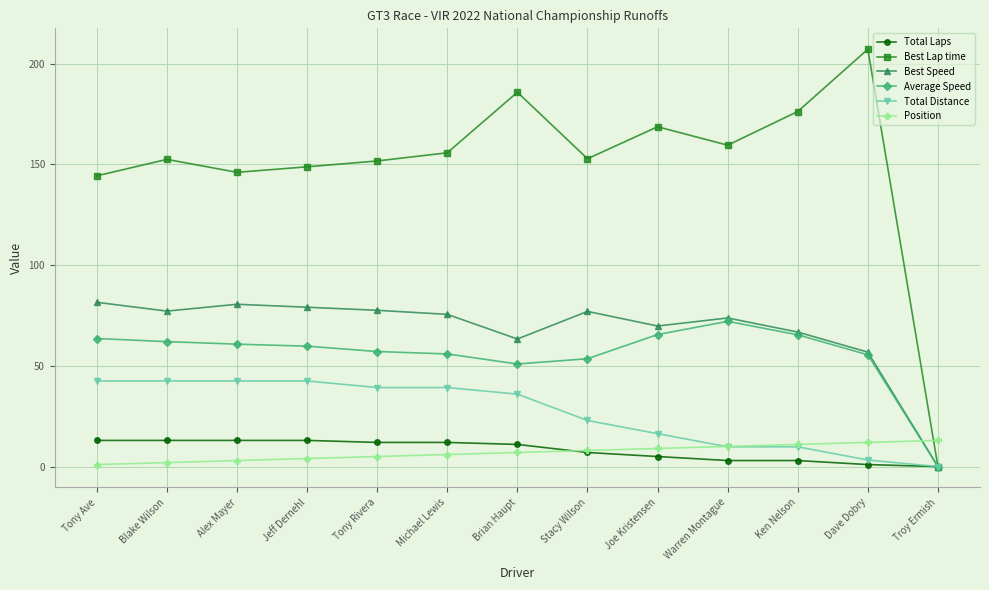

Which series has the largest total across all categories?

Best Lap time